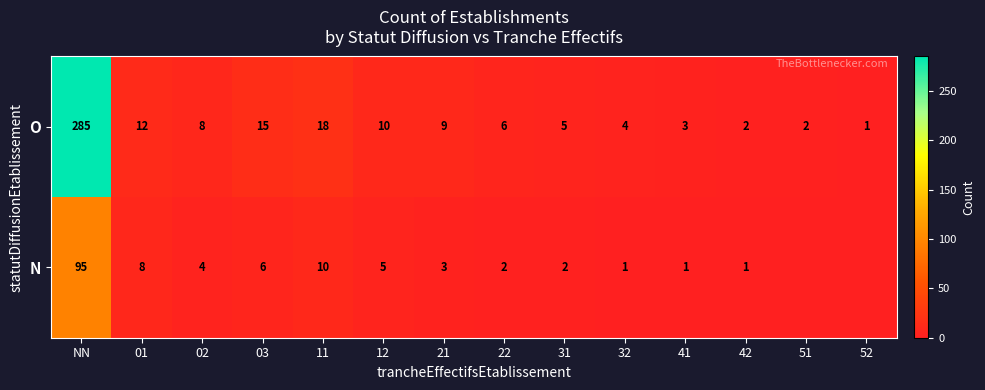

At which label does O first exceed 8?

NN